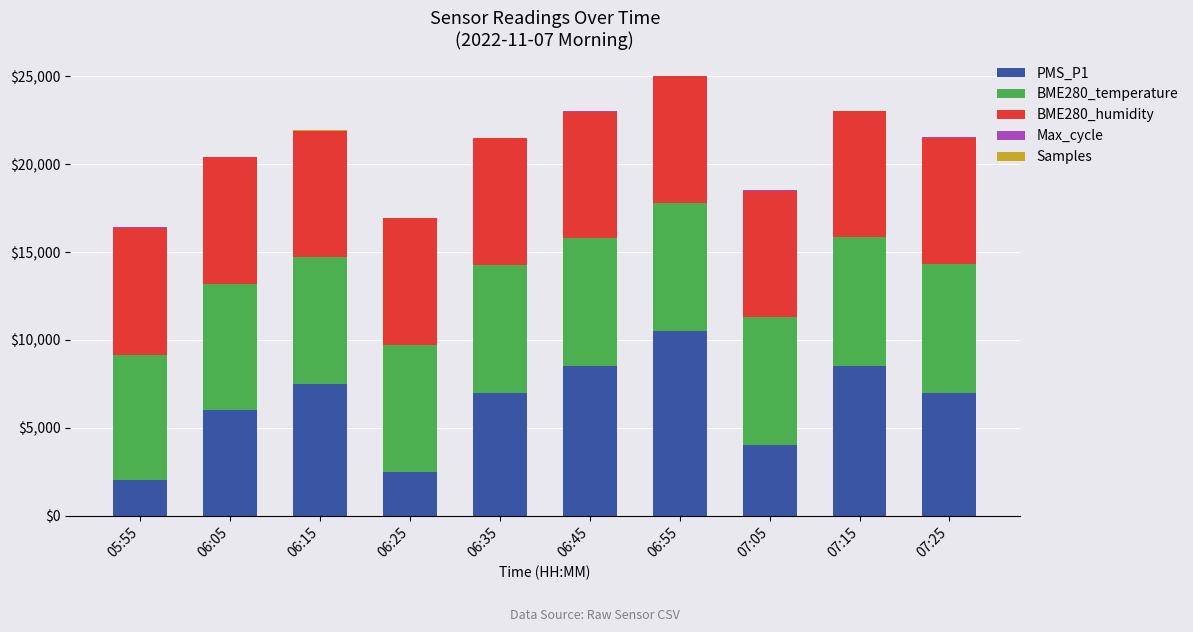

What is the highest value of the PMS_P1 series?

10500.0